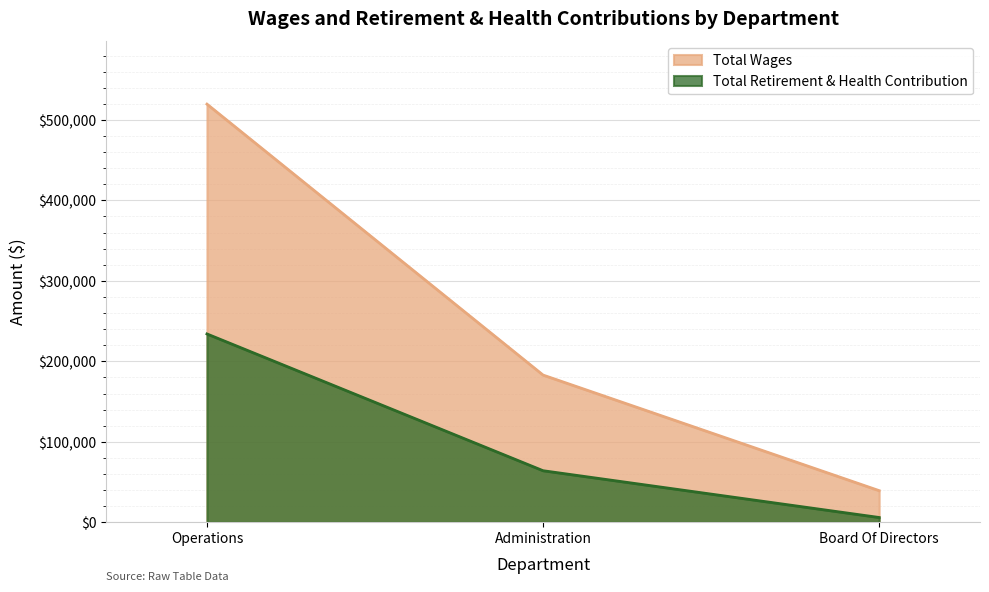

Reading left to right, extract all data points from this chart.

Total Wages: 519624	182954	39340
Total Retirement & Health Contribution: 234064	64106	5981